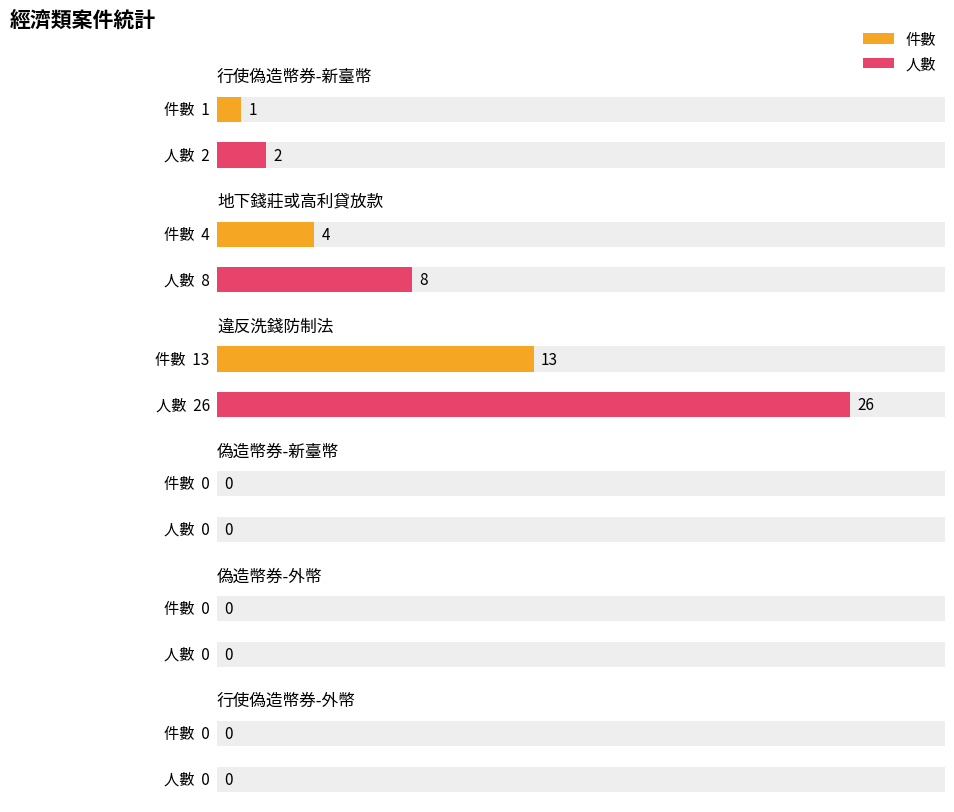

Between 偽造幣券-新臺幣 and 行使偽造幣券-新臺幣, which is larger?

行使偽造幣券-新臺幣